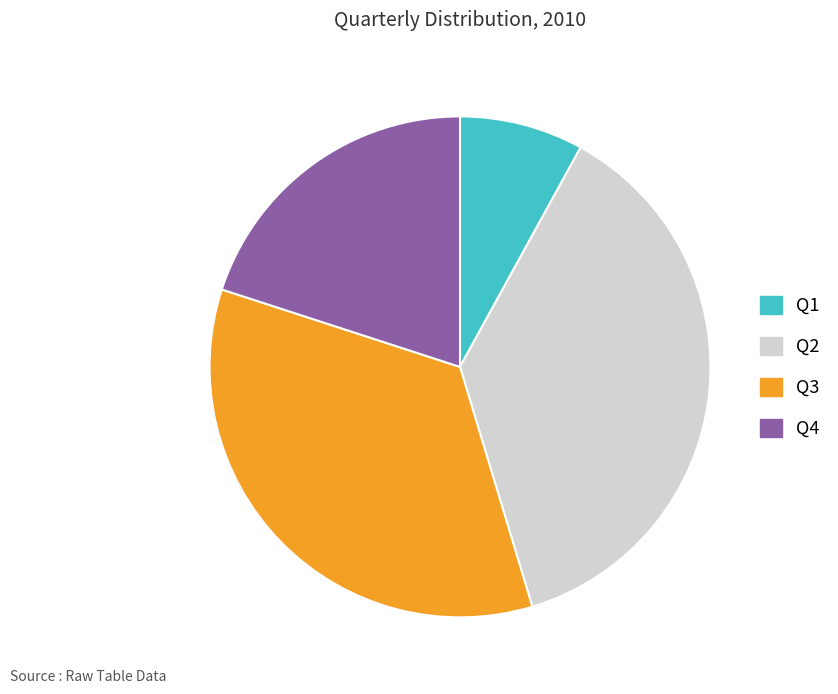

Which has a higher value, Q4 or Q1?

Q4